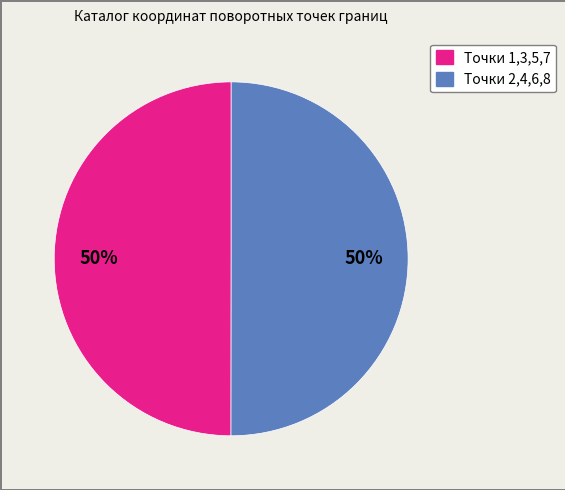

To the nearest percent, what is the average slice percentage?

50%